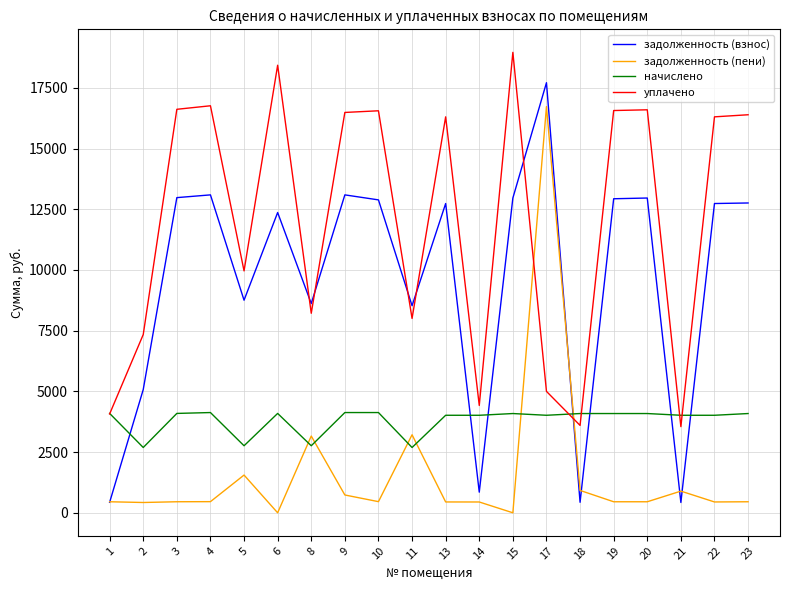

The value of начислено at 9 is 6986.7. True or false?

False